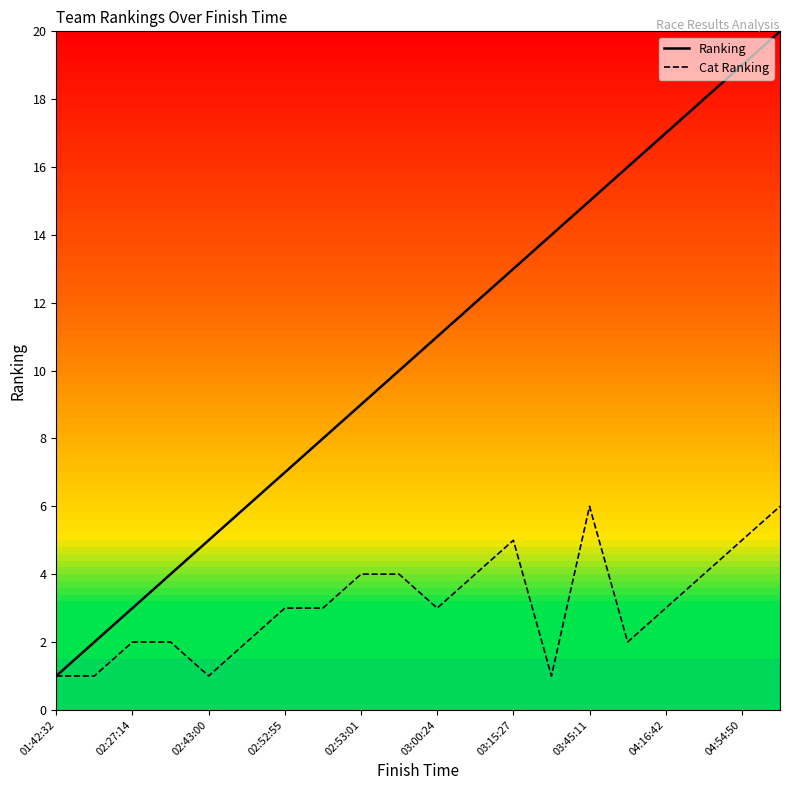

What is the highest value of the Cat Ranking series?

6